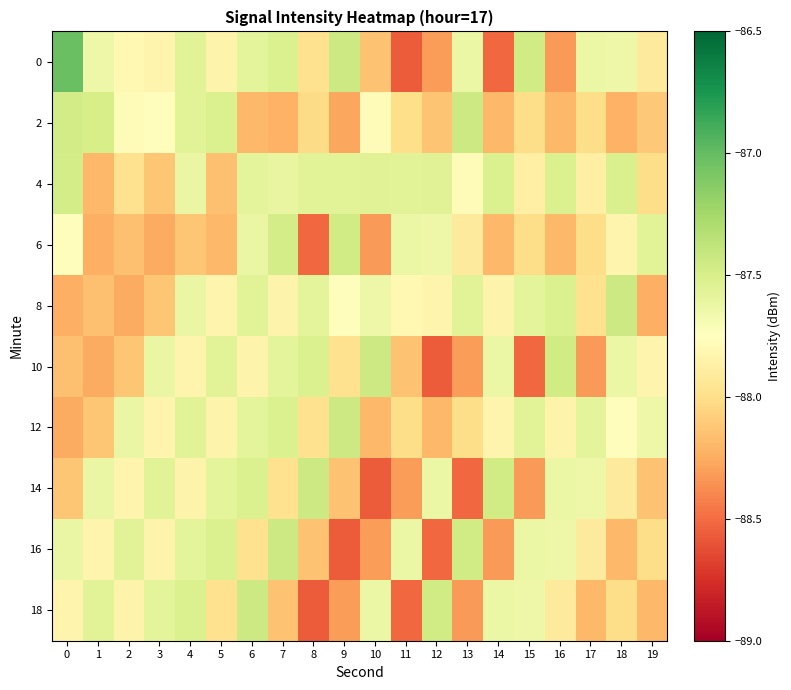

What is the smallest value displayed?

-88.6